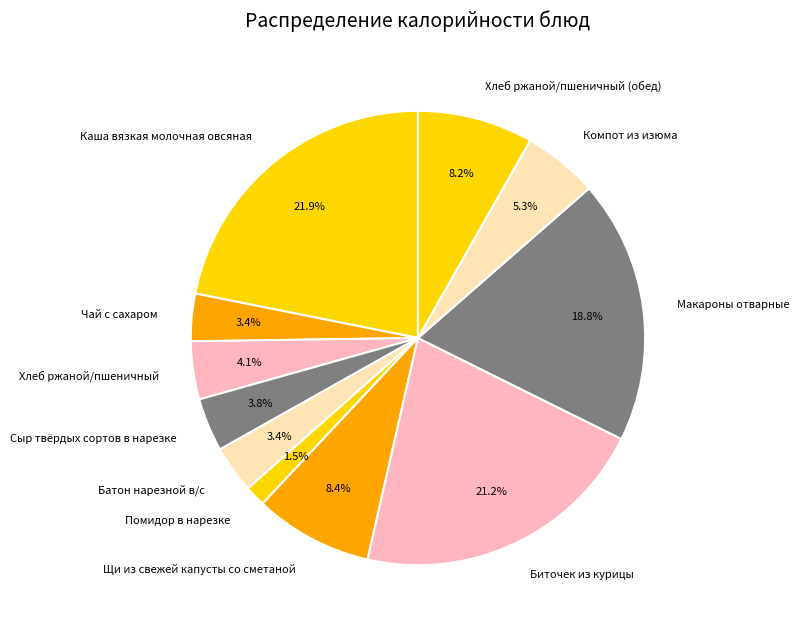

What percentage is NOT represented by Каша вязкая молочная овсяная?

78.1%